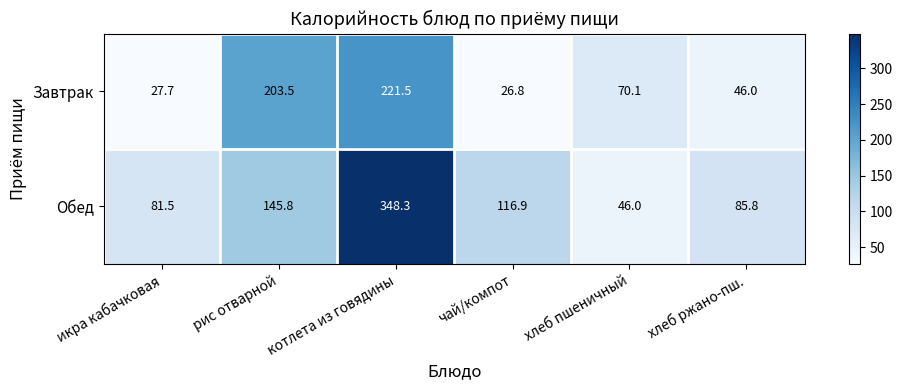

Which series has the largest range (max minus min)?

Обед